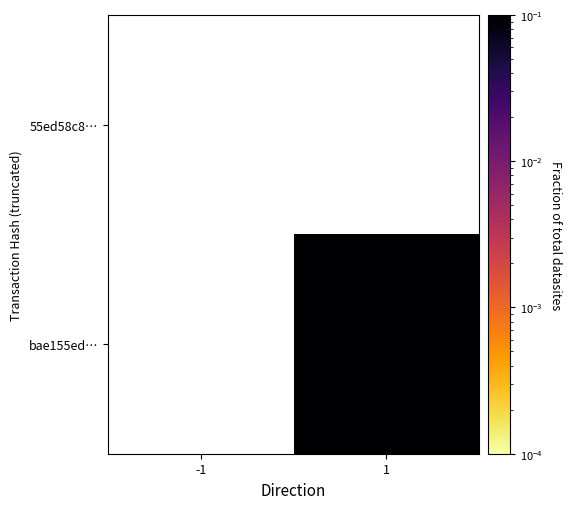

List the series in order of their peak value, lowest first.

55ed58c8…, bae155ed…